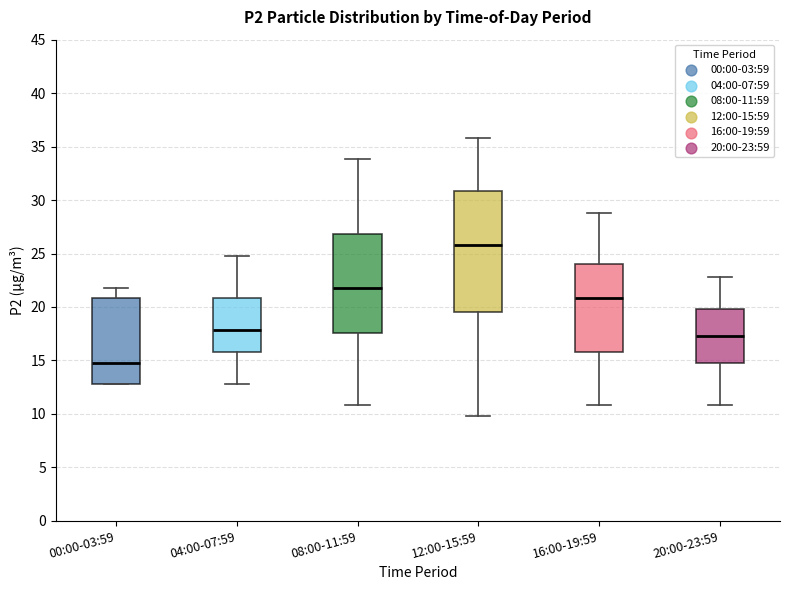

Reading left to right, transcribe this box plot: for each box, give where its median line is, the range the box spans, and where its two whiskers end, as read against the y-axis. The values are not printed on the chart, so give them approximately, as read against the axis.

00:00-03:59: median 15.0, box 13.0 to 21.0, whiskers 13.0 to 22.0
04:00-07:59: median 18.0, box 16.0 to 21.0, whiskers 13.0 to 25.0
08:00-11:59: median 22.0, box 17.5 to 27.0, whiskers 11.0 to 34.0
12:00-15:59: median 26.0, box 19.5 to 31.0, whiskers 10.0 to 36.0
16:00-19:59: median 21.0, box 16.0 to 24.0, whiskers 11.0 to 29.0
20:00-23:59: median 17.5, box 15.0 to 20.0, whiskers 11.0 to 23.0